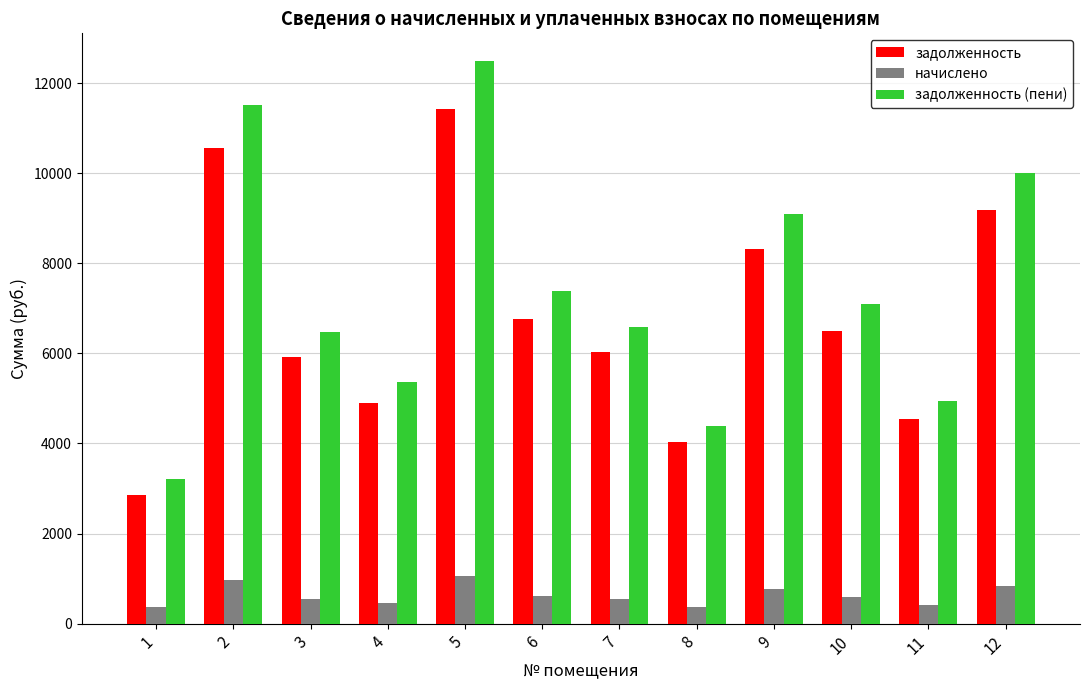

What is the greatest value displayed?

12480.5